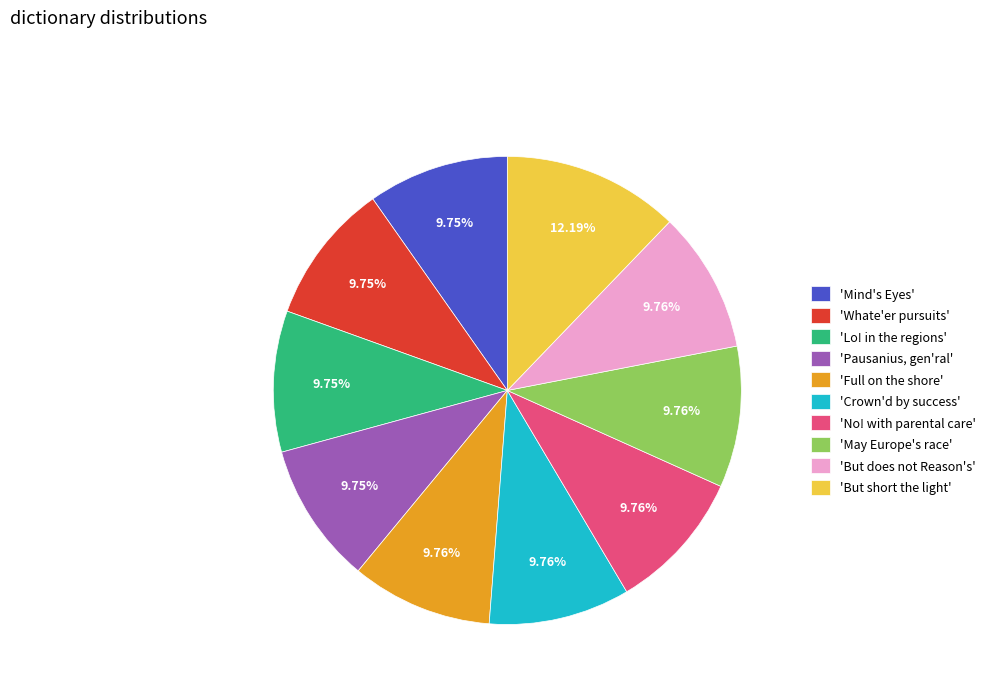

Count the number of slices in the pie.

10